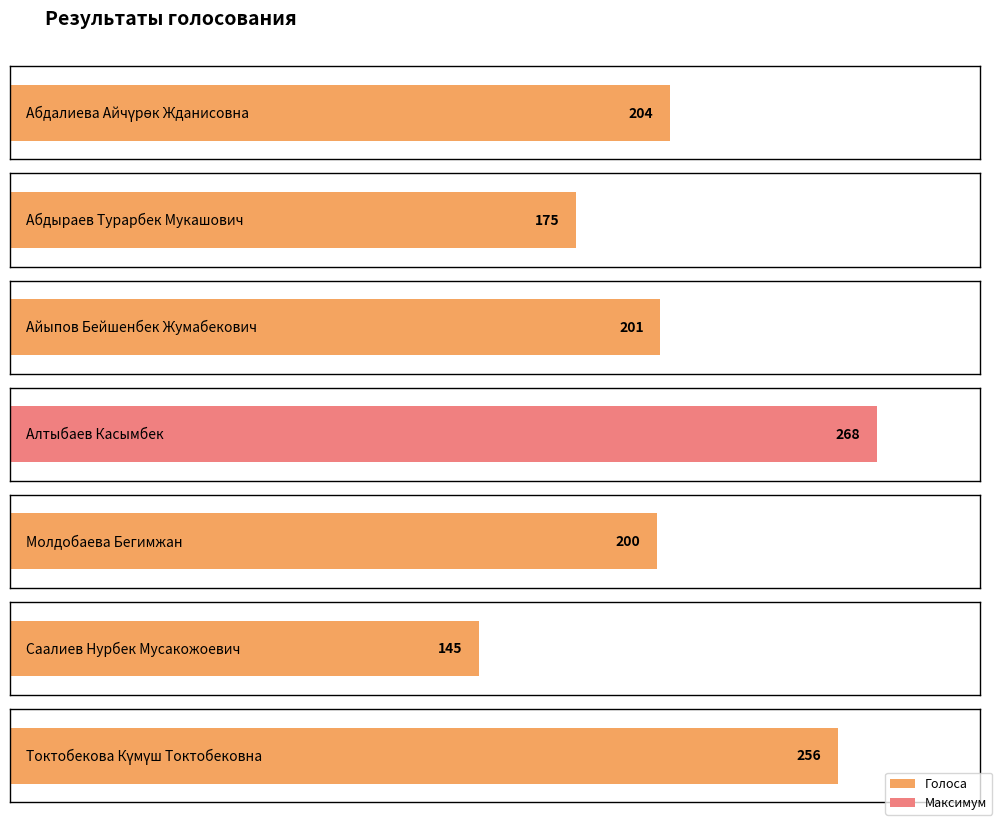

What is the smallest value displayed?

145